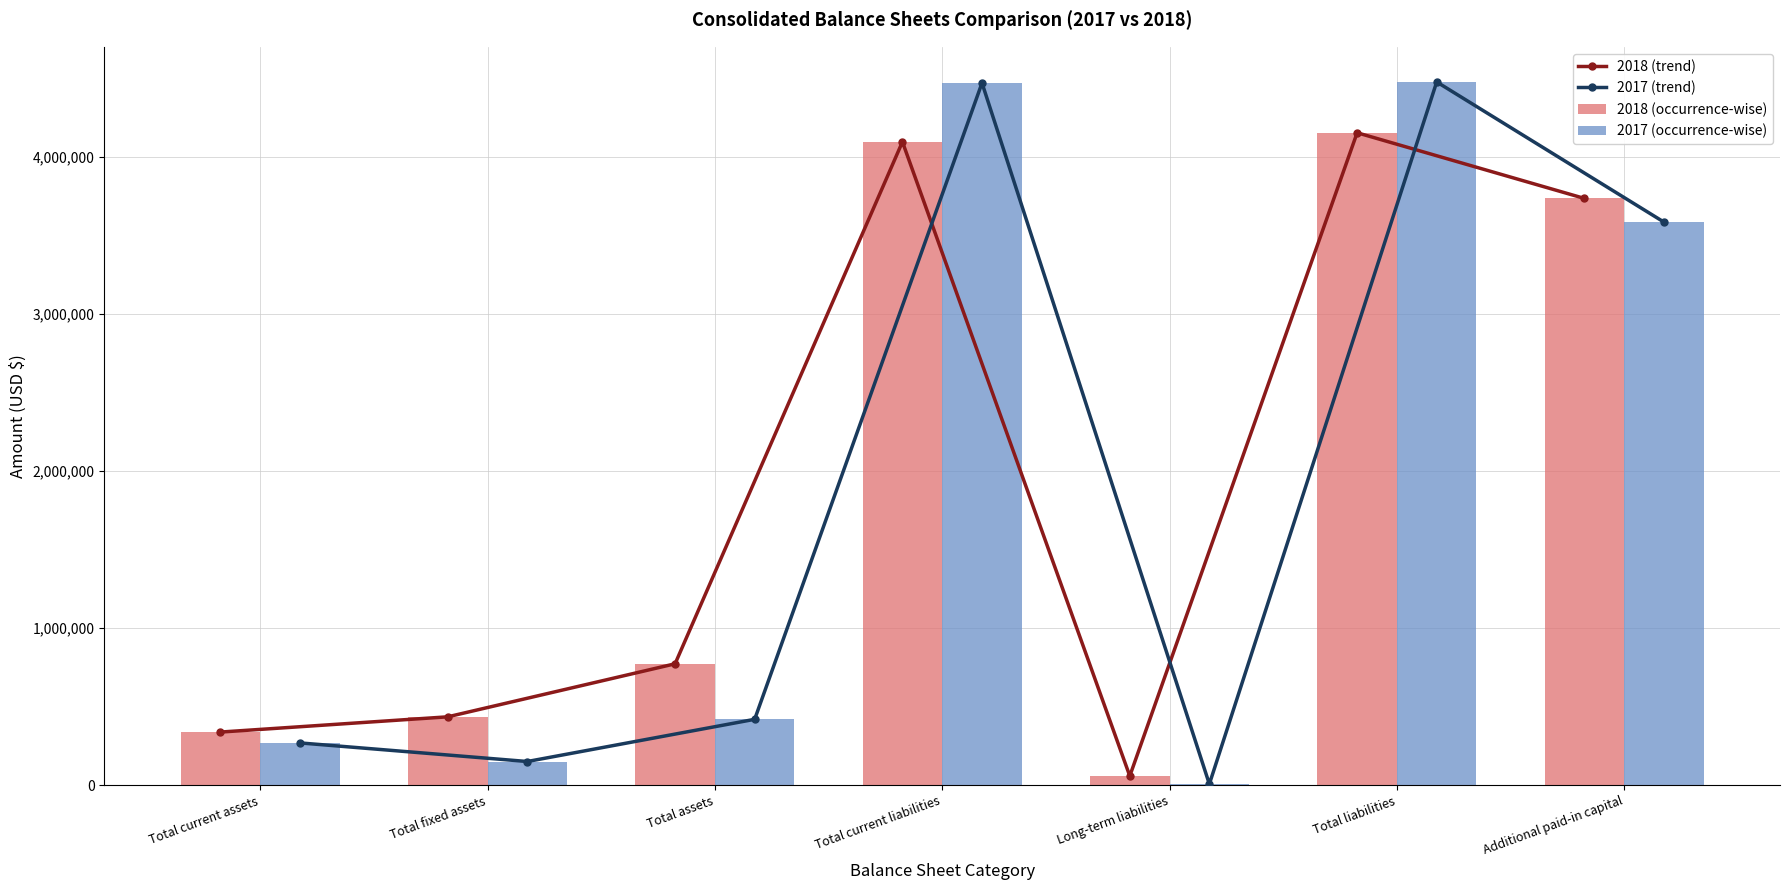

Count the number of data series in this chart.

4